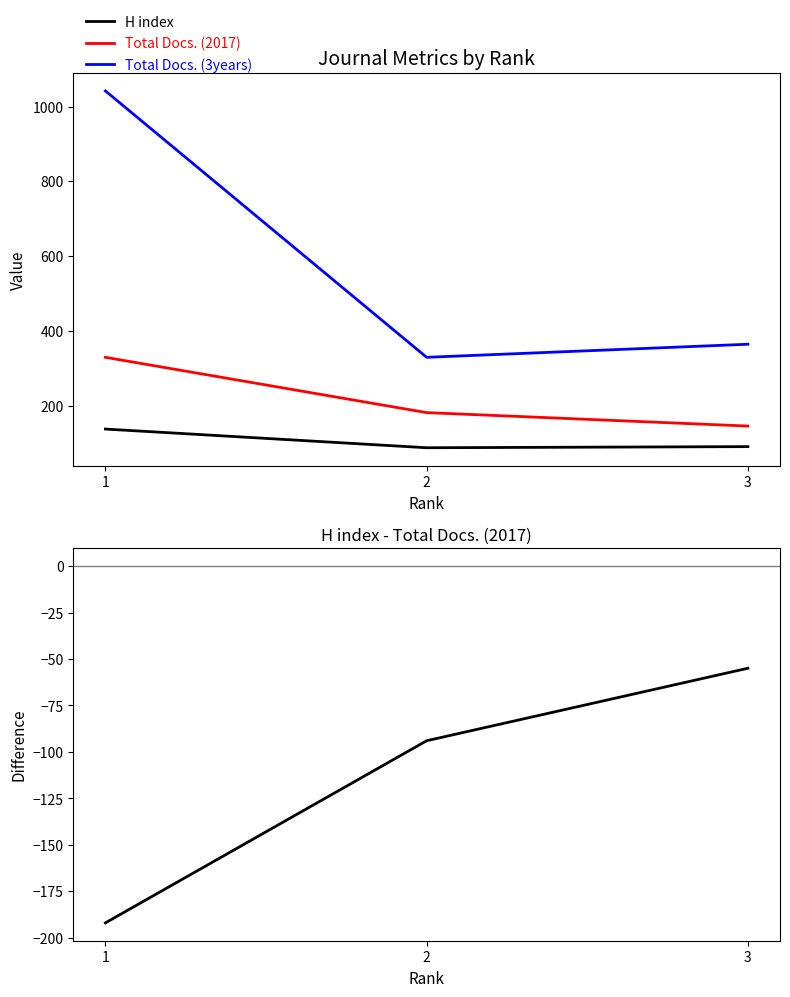

Which series has the largest range (max minus min)?

Total Docs. (3years)